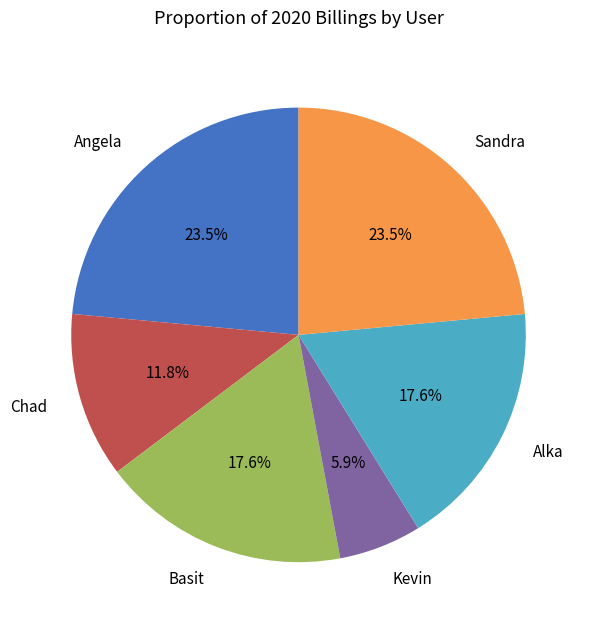

Count the number of slices in the pie.

6